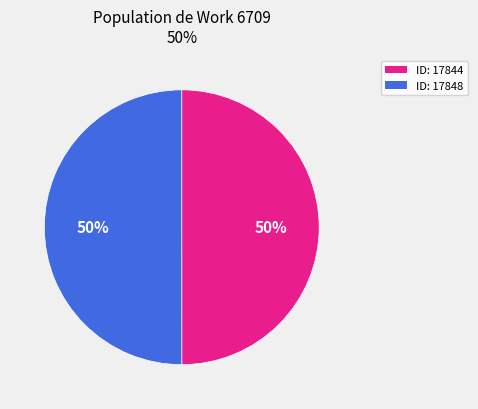

To the nearest percent, what is the average slice percentage?

50%